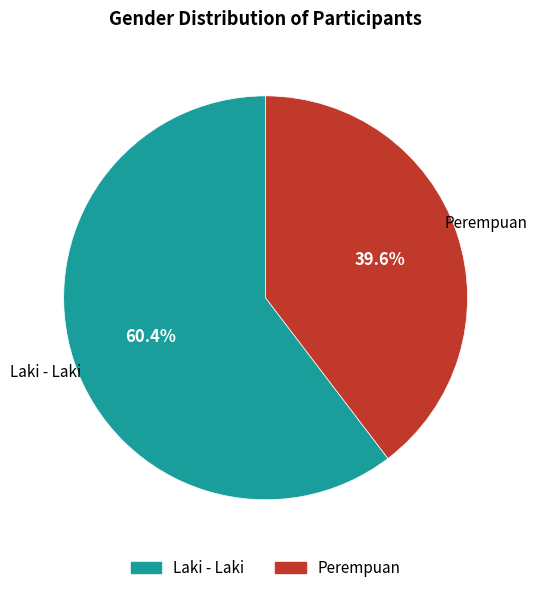

To the nearest percent, what percentage of the pie is Laki - Laki?

60%